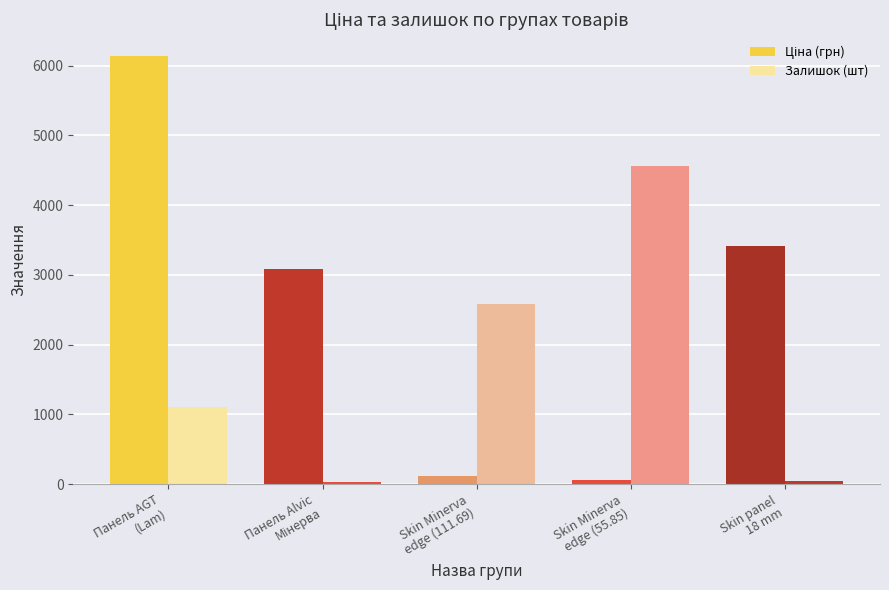

What is the sum of the Залишок (шт) values at Панель Alvic
Мінерва and Skin panel
18 mm?

73.0